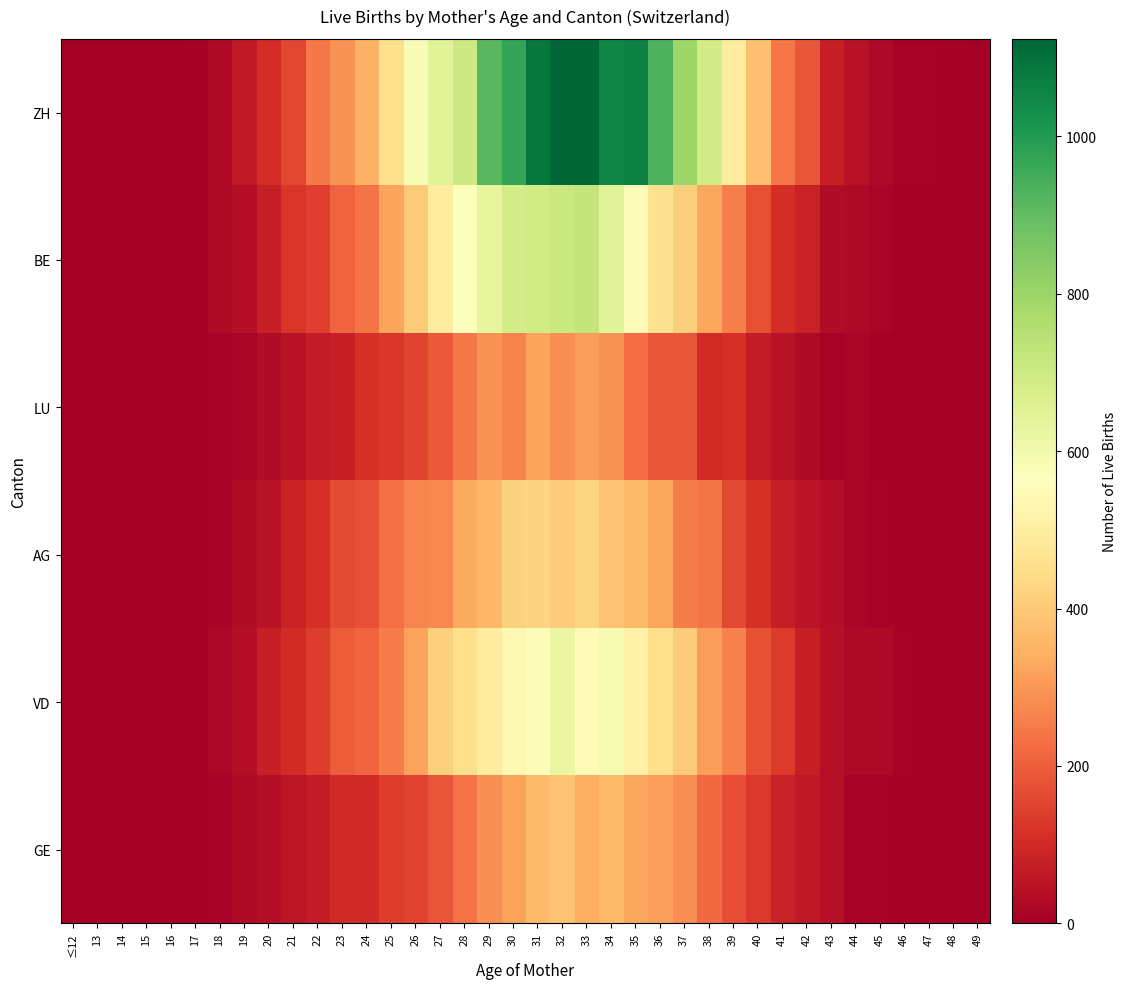

How many series are shown in this chart?

6